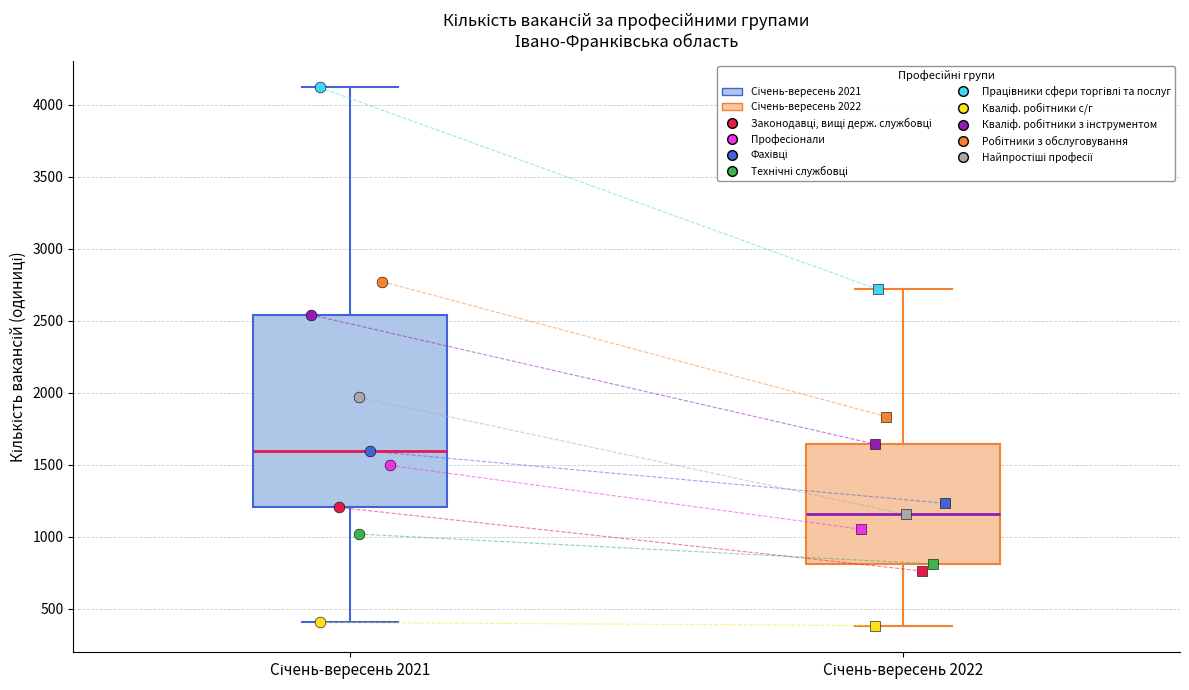

Comparing the boxes themselves (not the whiskers), which one is the tallest?

Січень-вересень 2021